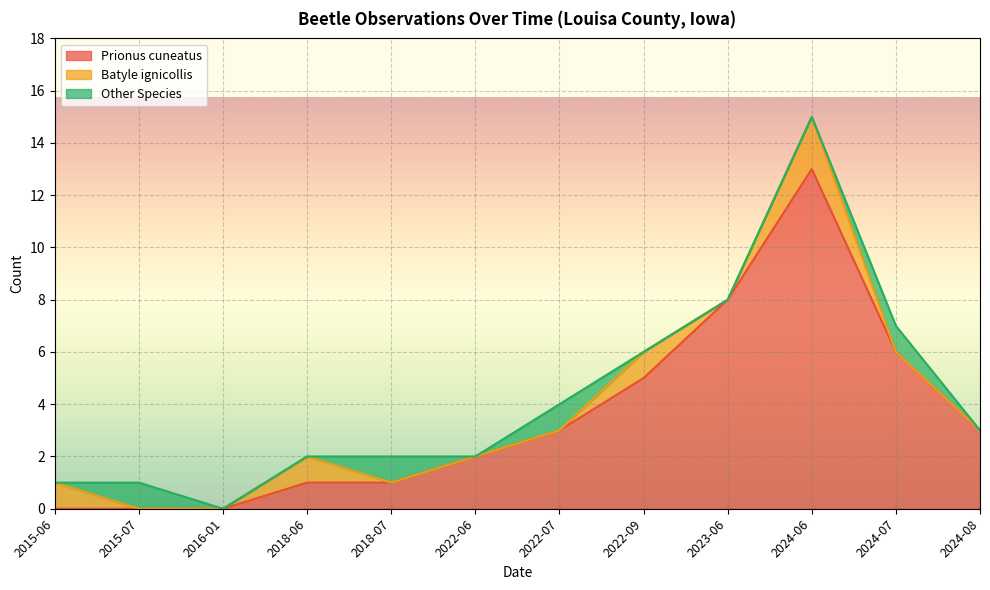

Reading left to right, extract all data points from this chart.

Prionus cuneatus: 0	0	0	1	1	2	3	5	8	13	6	3
Batyle ignicollis: 1	0	0	1	0	0	0	1	0	2	0	0
Other Species: 0	1	0	0	1	0	1	0	0	0	1	0